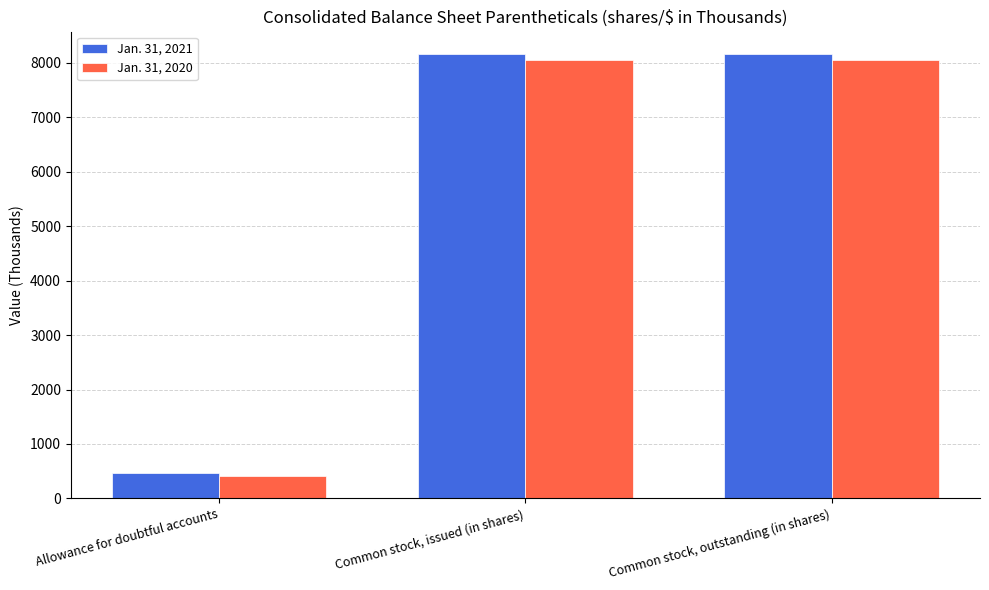

Rank the series by their average value, from highest to lowest.

Jan. 31, 2021, Jan. 31, 2020